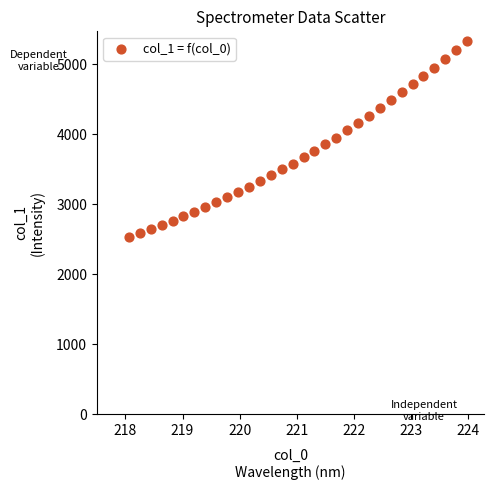

What is the range of Y values (max minus min)?

2801.0